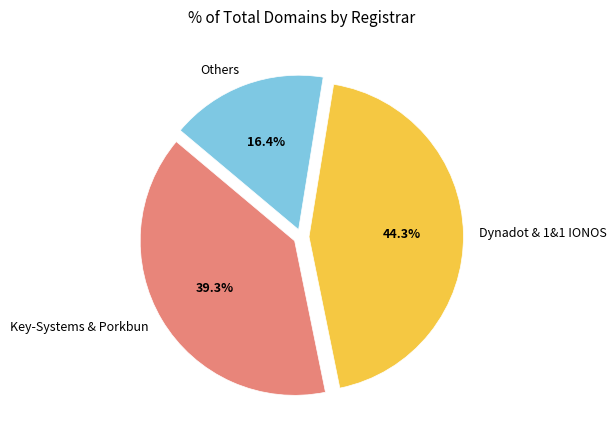

Between Others and Key-Systems & Porkbun, which is larger?

Key-Systems & Porkbun